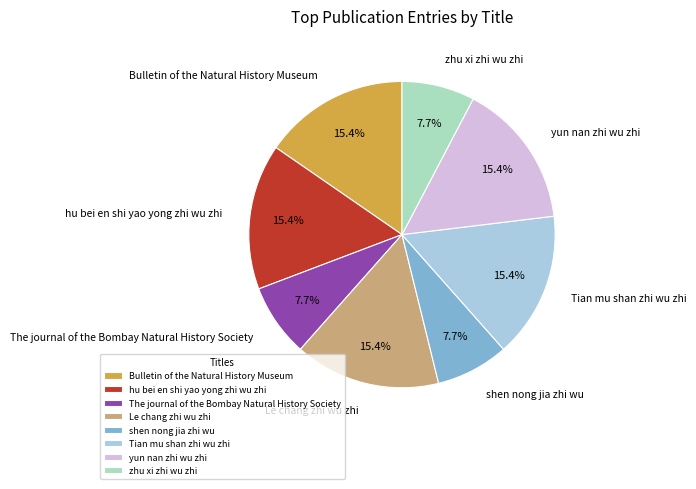

To the nearest percent, what percentage of the pie is shen nong jia zhi wu?

8%